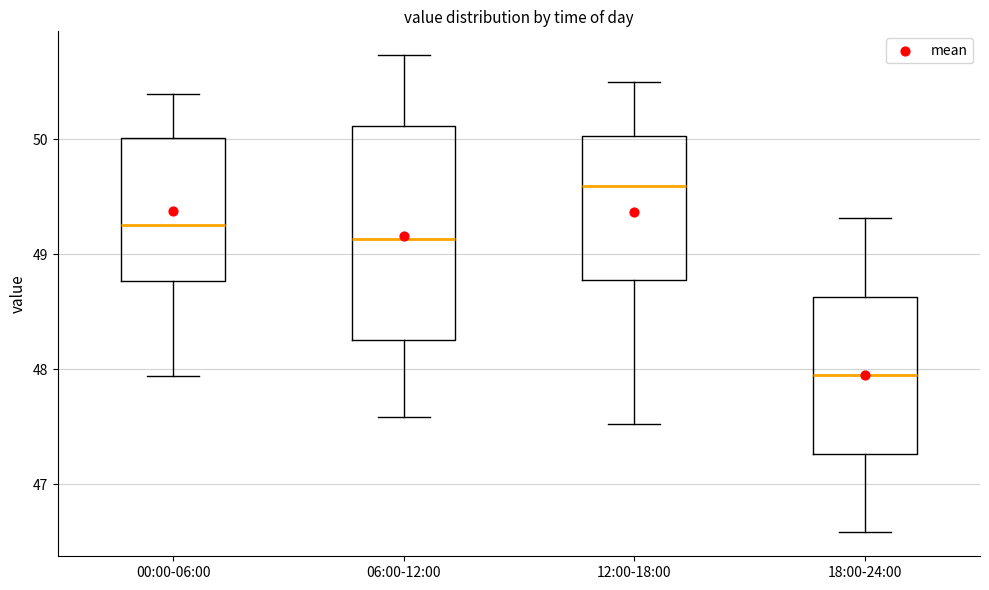

Reading left to right, transcribe this box plot: for each box, give where its median line is, the range the box spans, and where its two whiskers end, as read against the y-axis. The values are not printed on the chart, so give them approximately, as read against the axis.

00:00-06:00: median 49.3, box 48.8 to 50.0, whiskers 47.9 to 50.4
06:00-12:00: median 49.1, box 48.3 to 50.1, whiskers 47.6 to 50.7
12:00-18:00: median 49.6, box 48.8 to 50.0, whiskers 47.5 to 50.5
18:00-24:00: median 47.9, box 47.3 to 48.6, whiskers 46.6 to 49.3